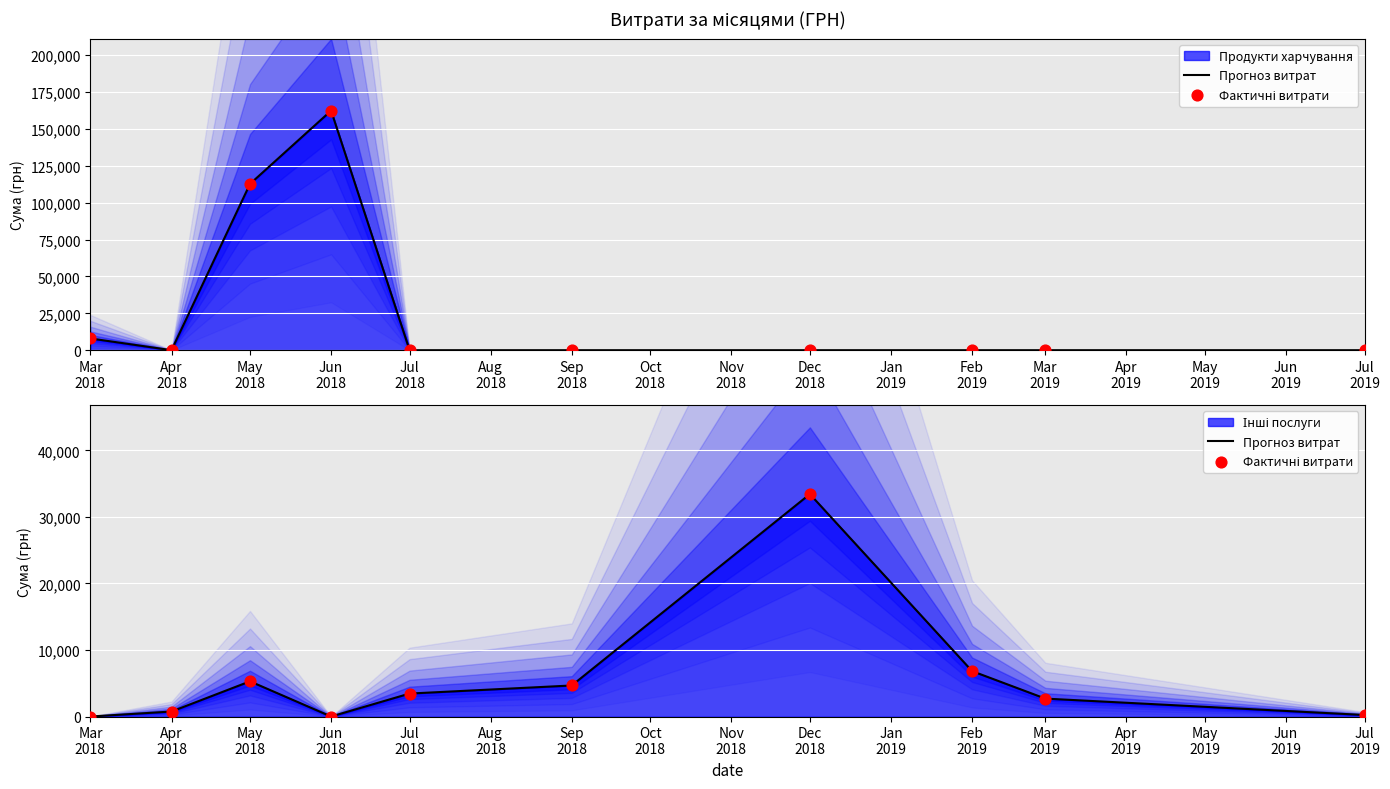

Is the value of Прогноз витрат at Jun 2018 greater than the value of Фактичні витрати at Jul 2019?

No